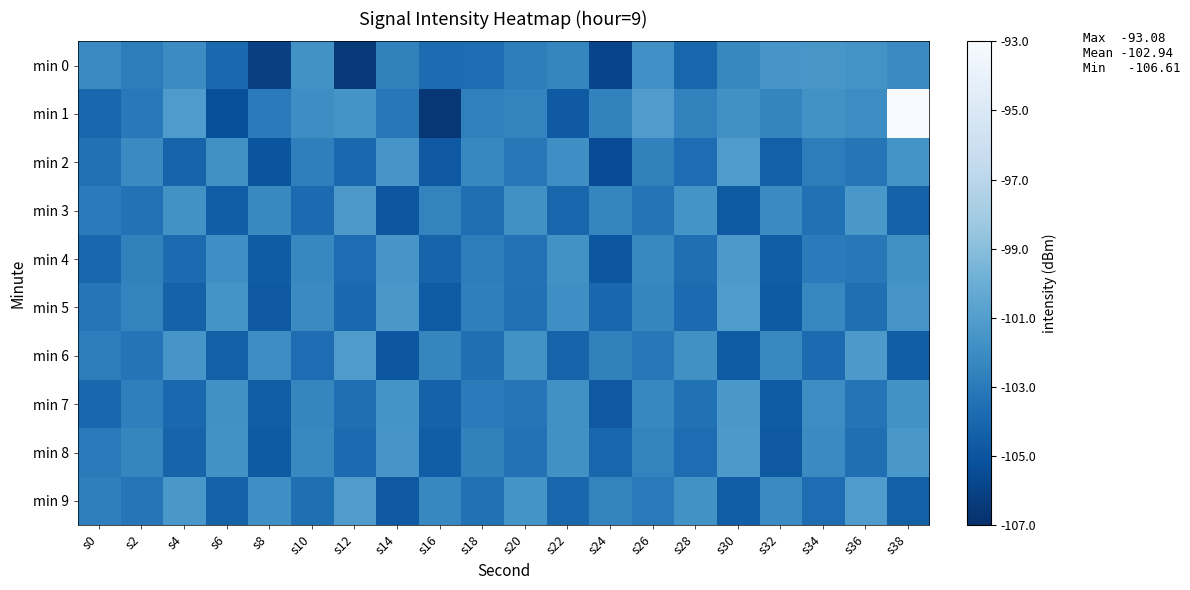

Rank the series at s24 from highest to lowest value.

min 3, min 9, min 1, min 6, min 5, min 8, min 7, min 4, min 2, min 0